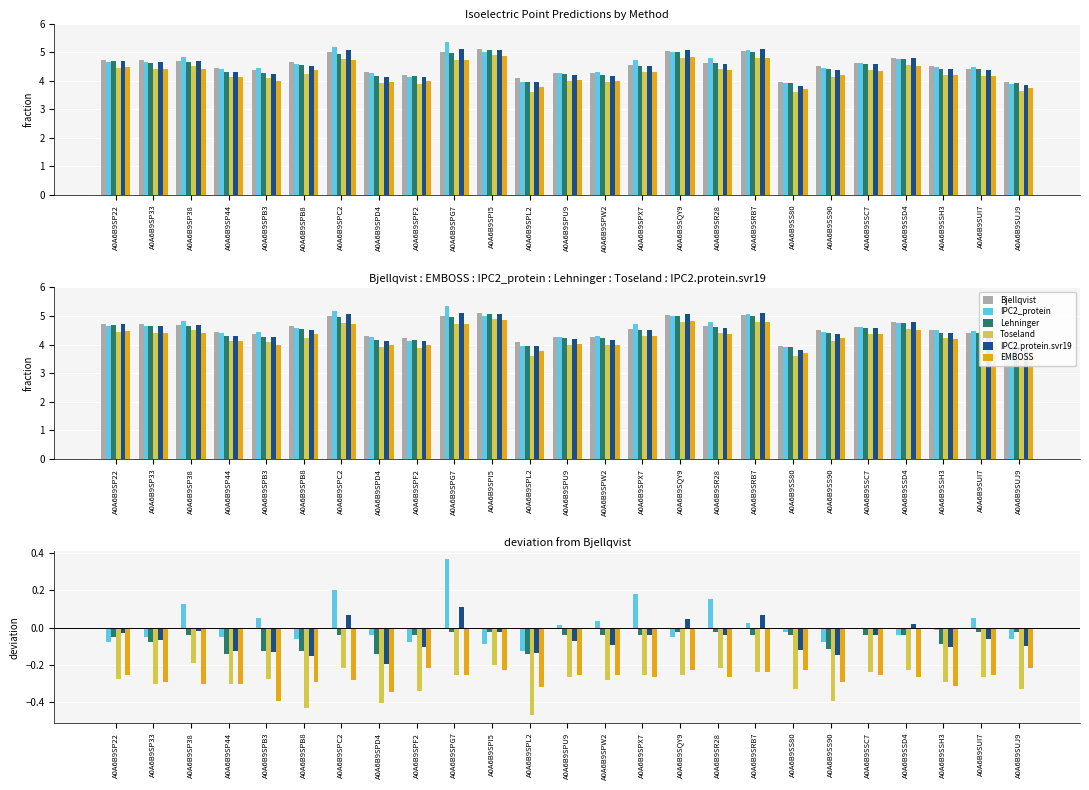

What is the total value across all series at A0A6B9SR28?

-0.4